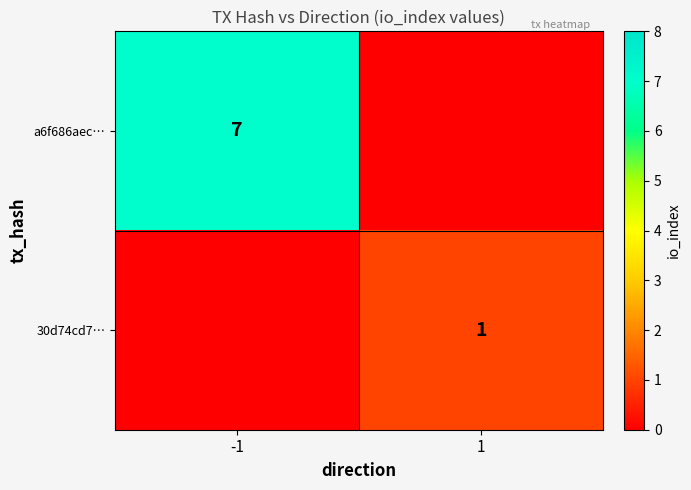

The 30d74cd7… series shows 0 at 1. True or false?

False